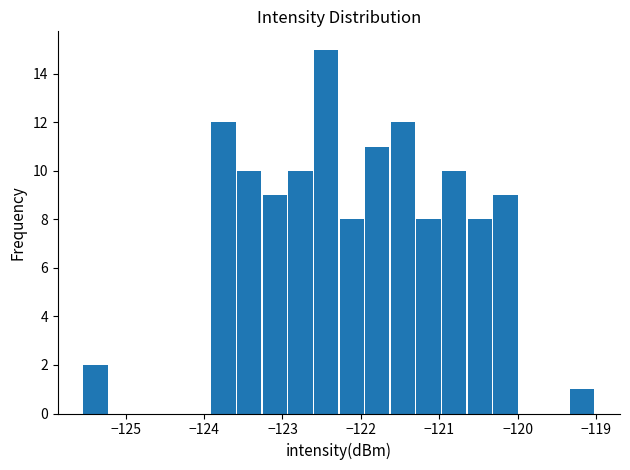

Around what value on the x-axis is the tallest bar? Give the approximate position of its centre, as read against the axis.

-122.4